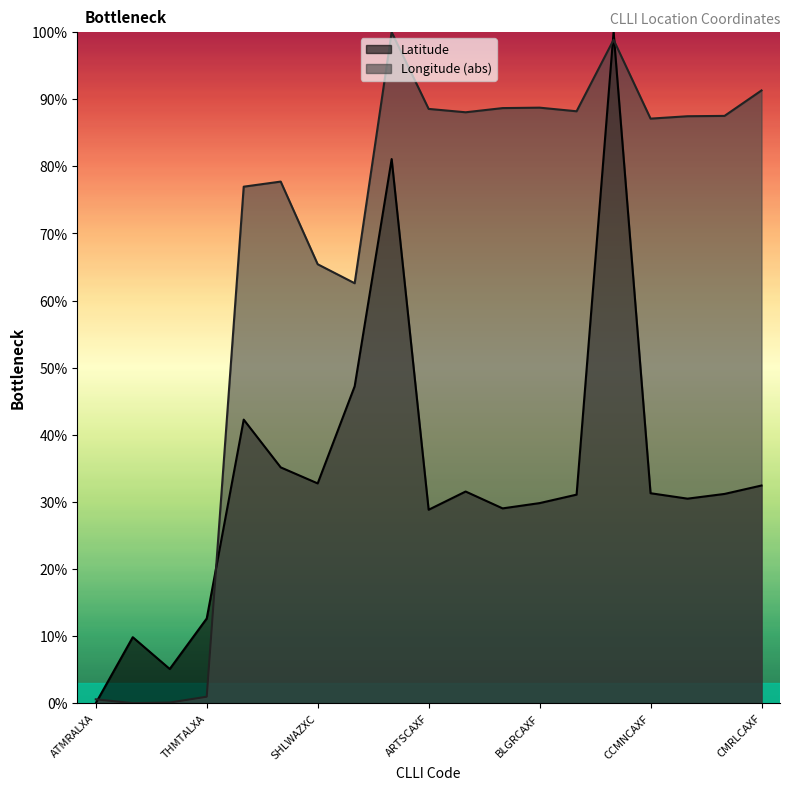

What position from the right is ARTSCAXF?

10